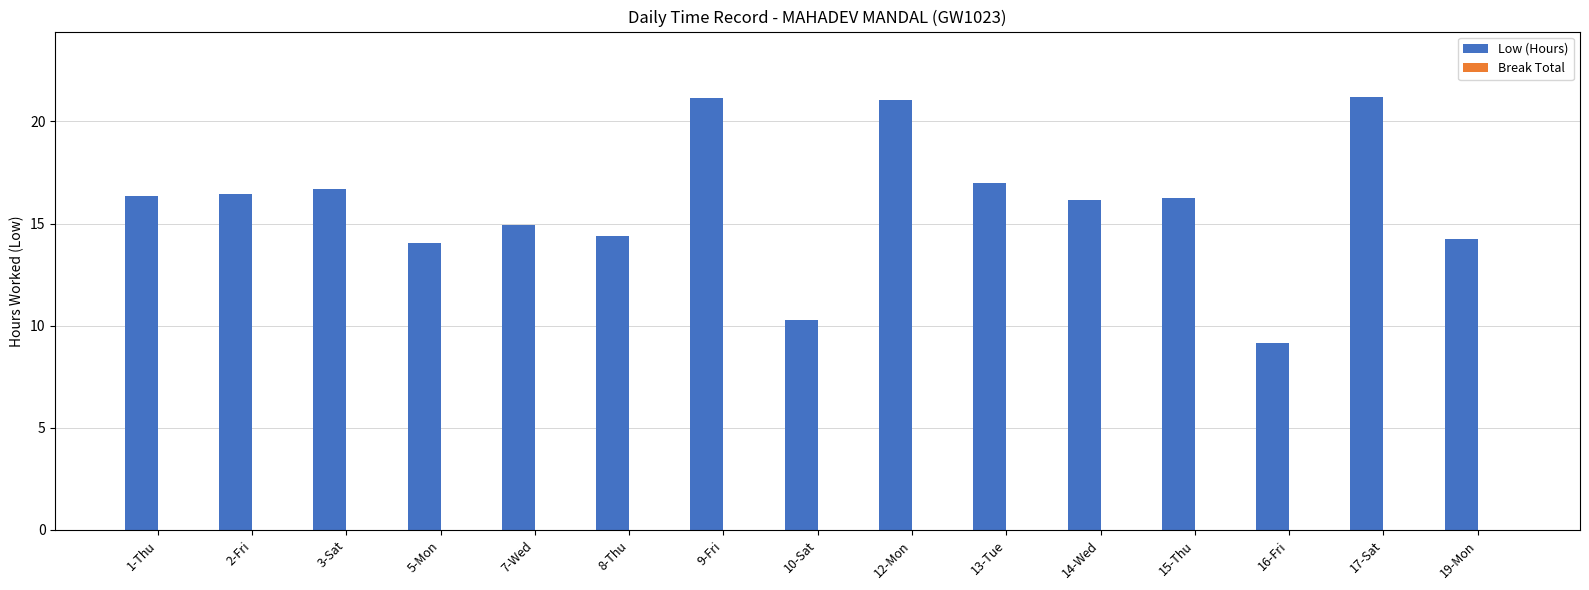

What is the minimum value shown in the chart?

9.1